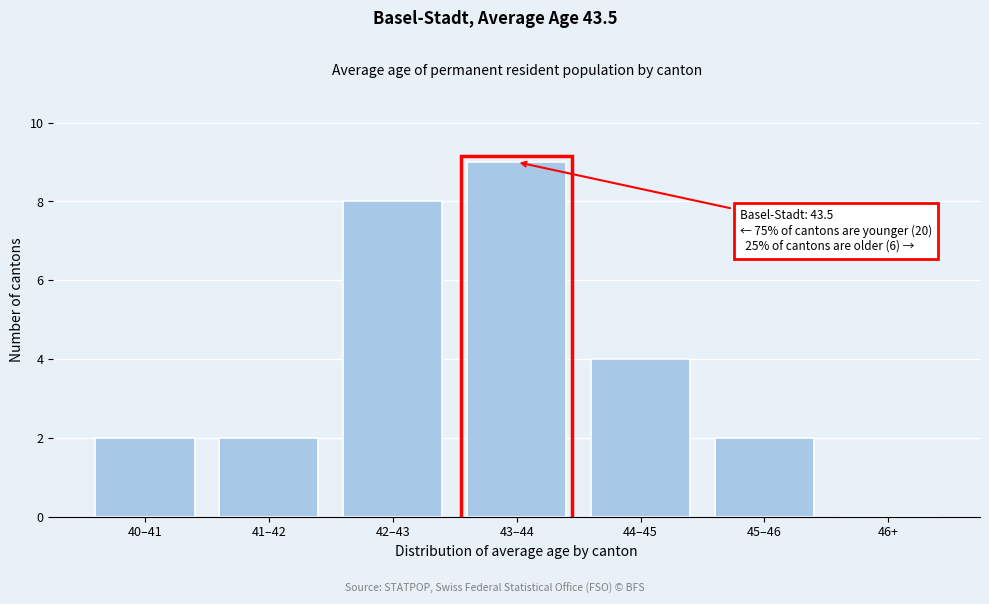

Reading left to right, transcribe all the data shown in this chart.

40–41=2	41–42=2	42–43=8	43–44=9	44–45=4	45–46=2	46+=0